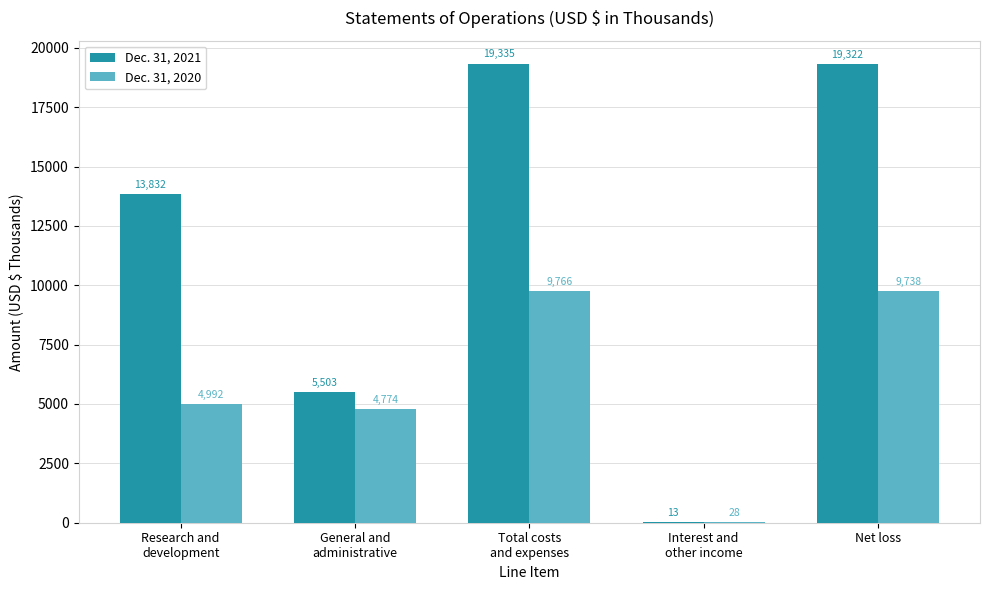

What is the maximum value shown in the chart?

19335